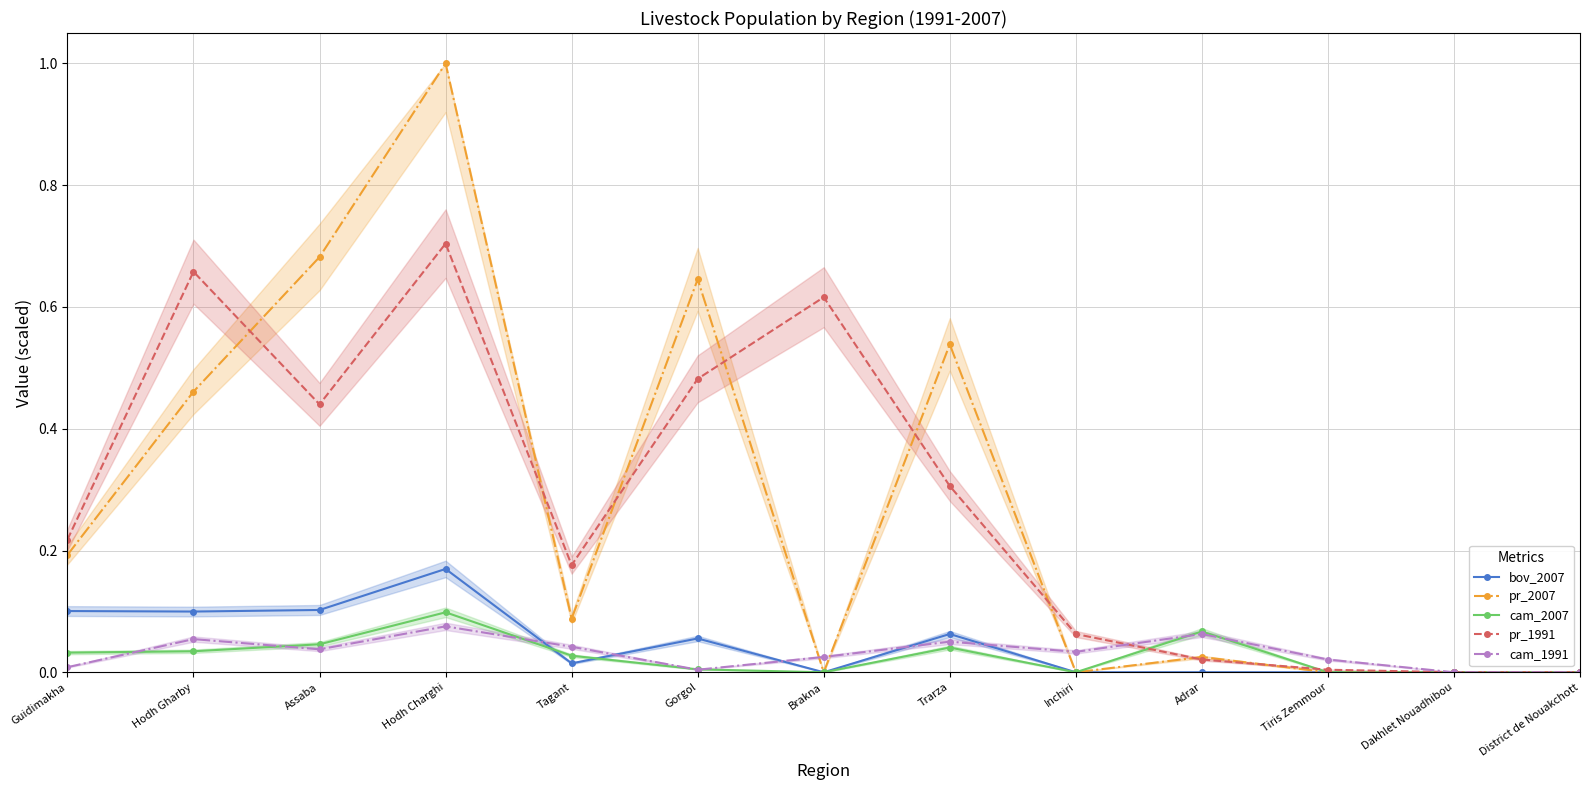

Which category has the highest value in the cam_2007 series?

Hodh Charghi